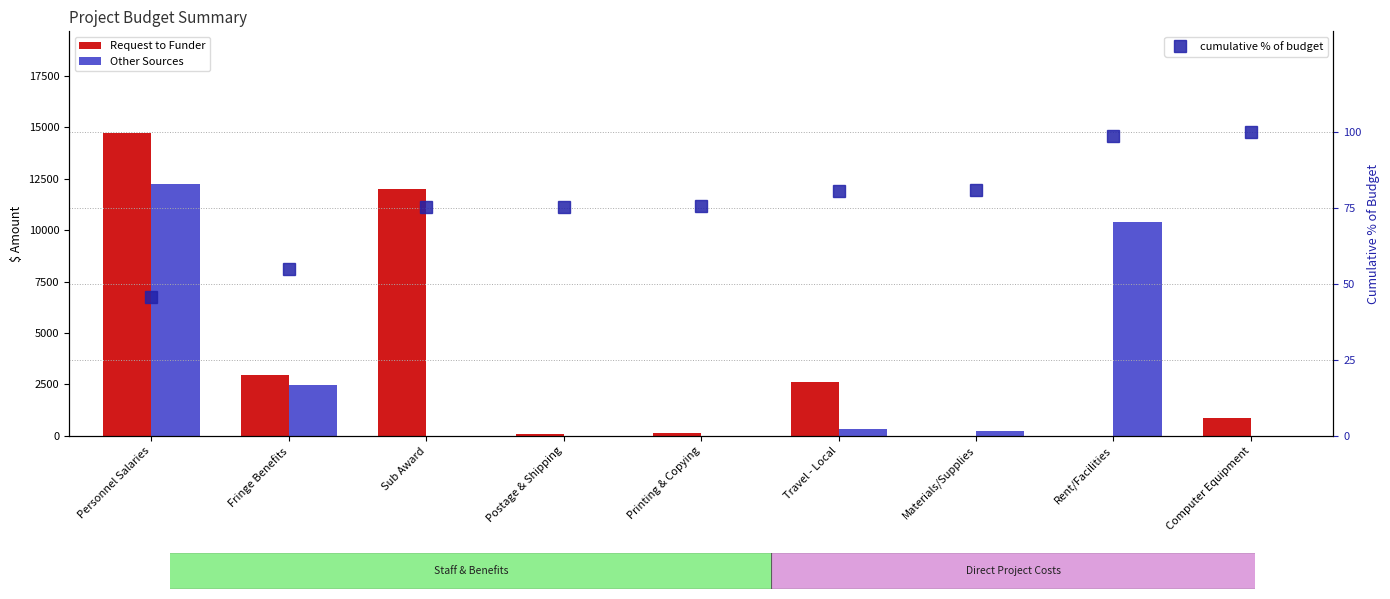

What is the label of the 4th bar from the right?

Travel - Local